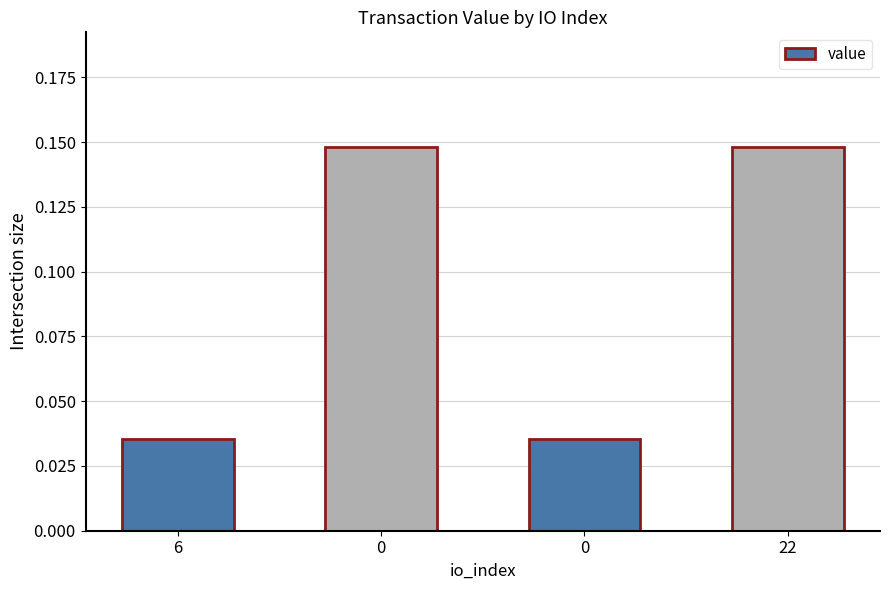

How many series are shown in this chart?

1